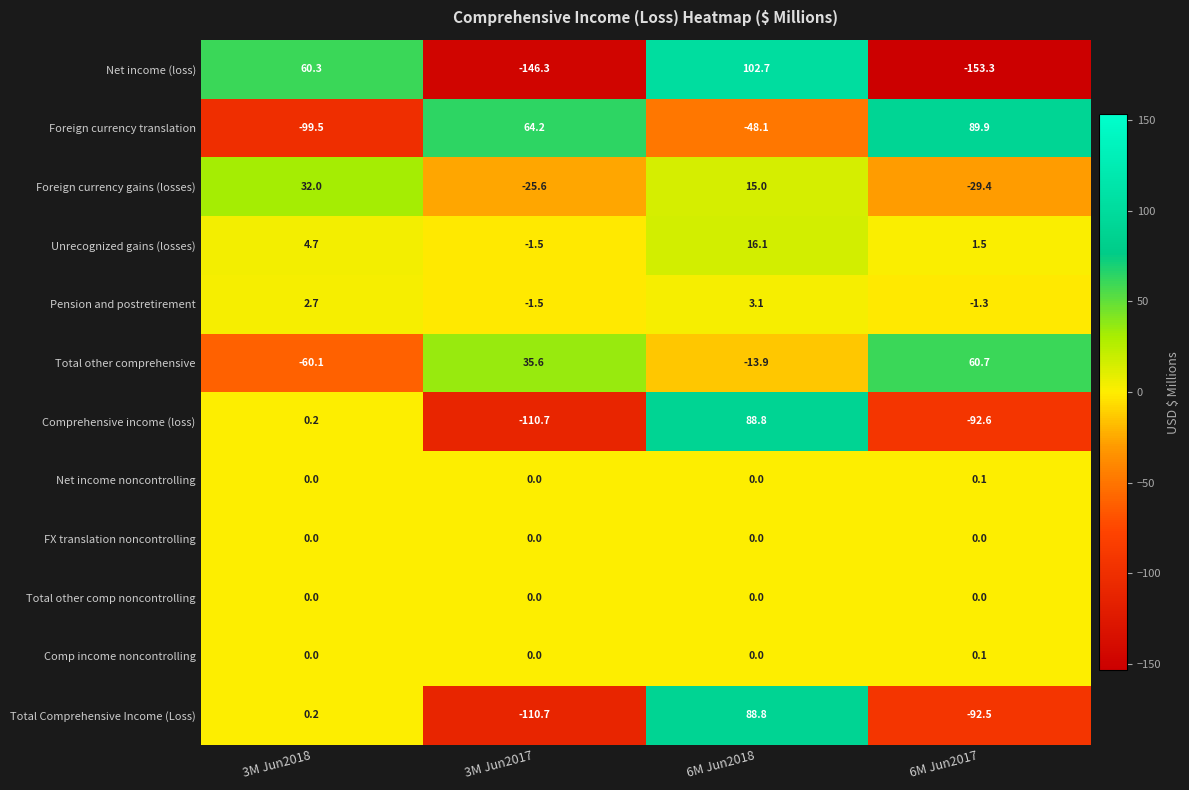

At which category does the chart reach its minimum across all series?

6M Jun2017